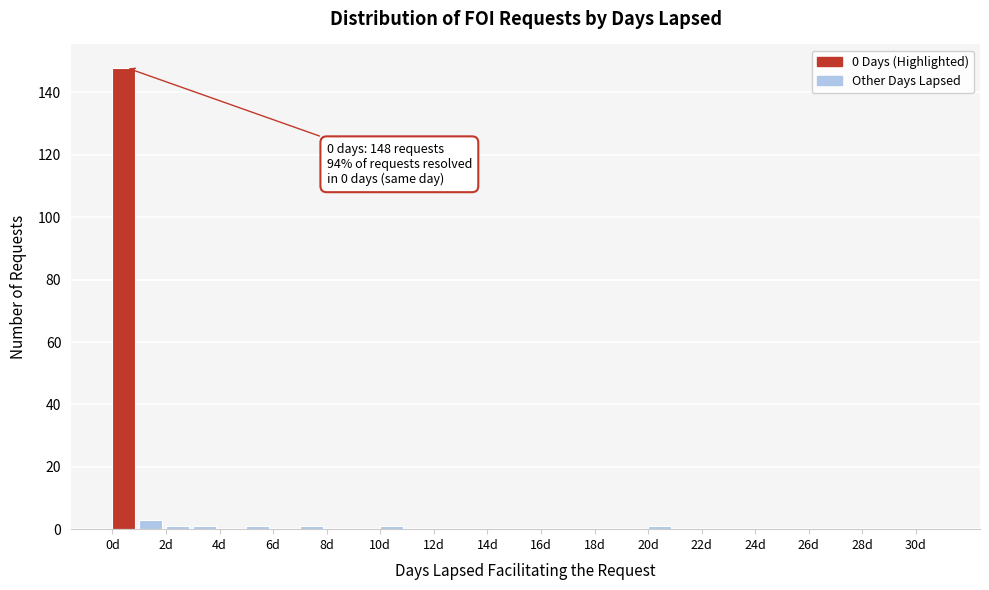

Which range on the x-axis has the tallest bar?

0 to 1